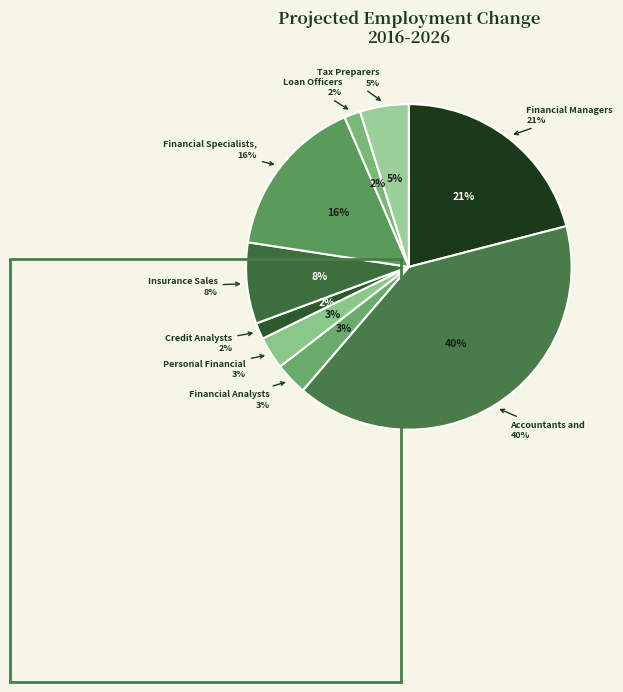

Which category has the smallest portion of the pie?

Credit Analysts